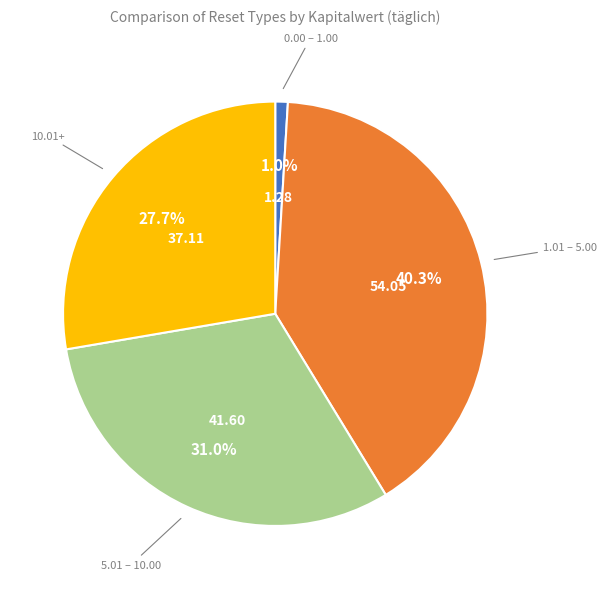

How many slices are in this pie chart?

4